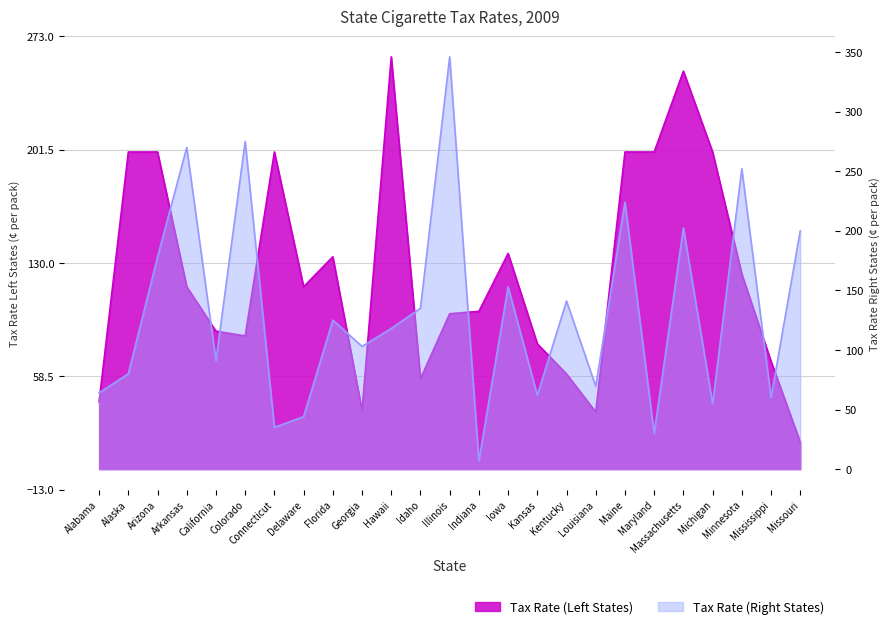

Between Florida and Michigan, which series saw the biggest shift?

Tax Rate (Right States)